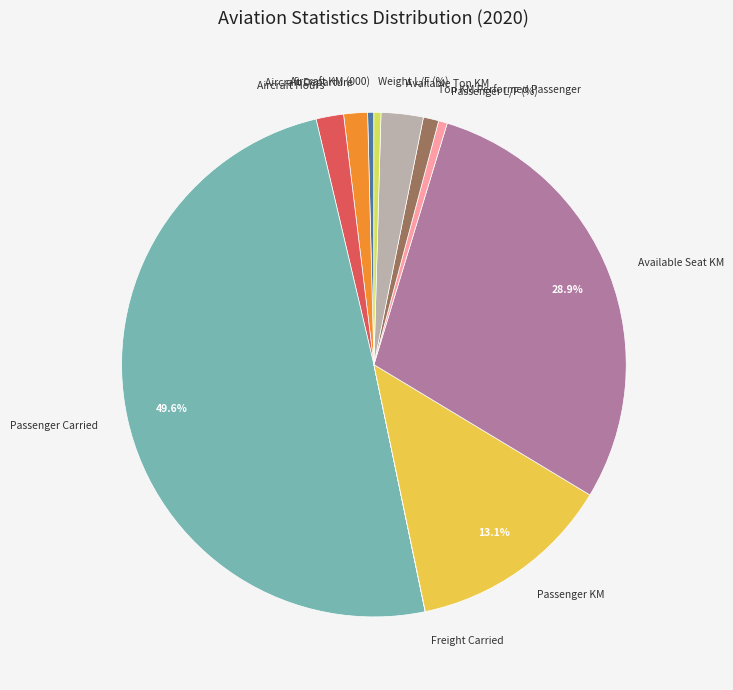

Which has a higher value, Available Seat KM or Aircraft KM (000)?

Available Seat KM